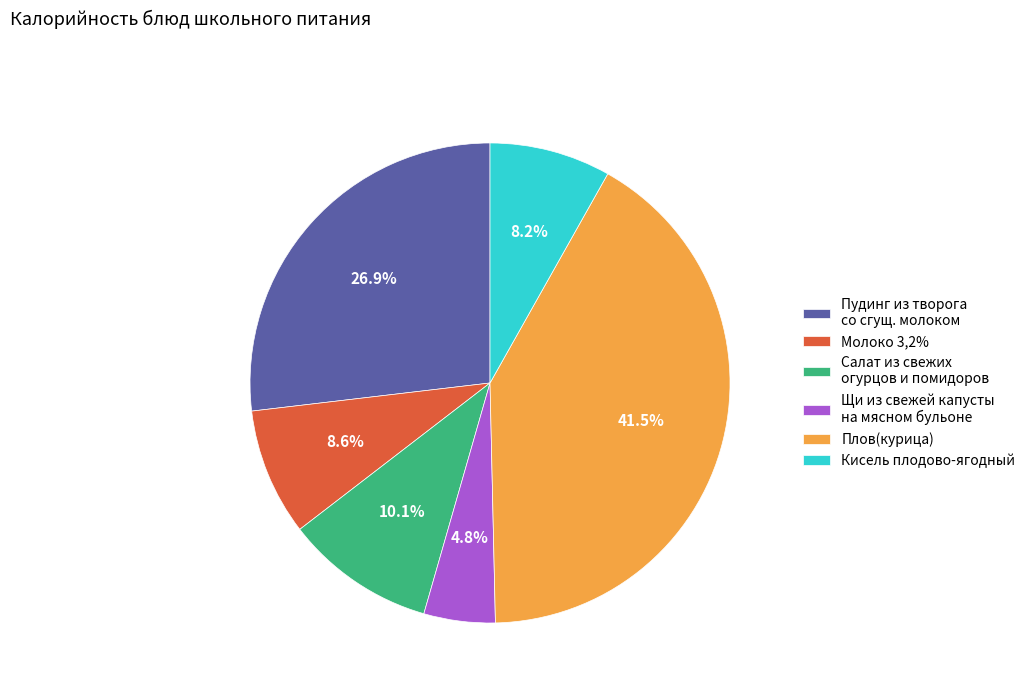

Is there a majority slice in this chart?

No